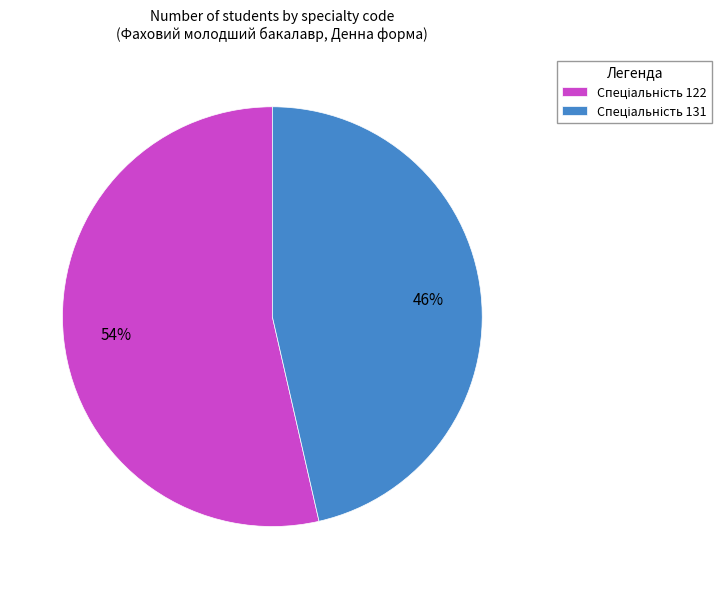

Is there a majority slice in this chart?

Yes